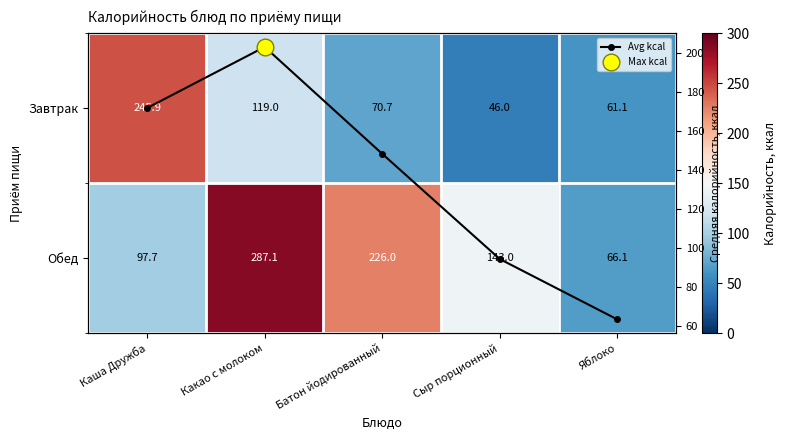

How many data points in Обед are above 143?

2